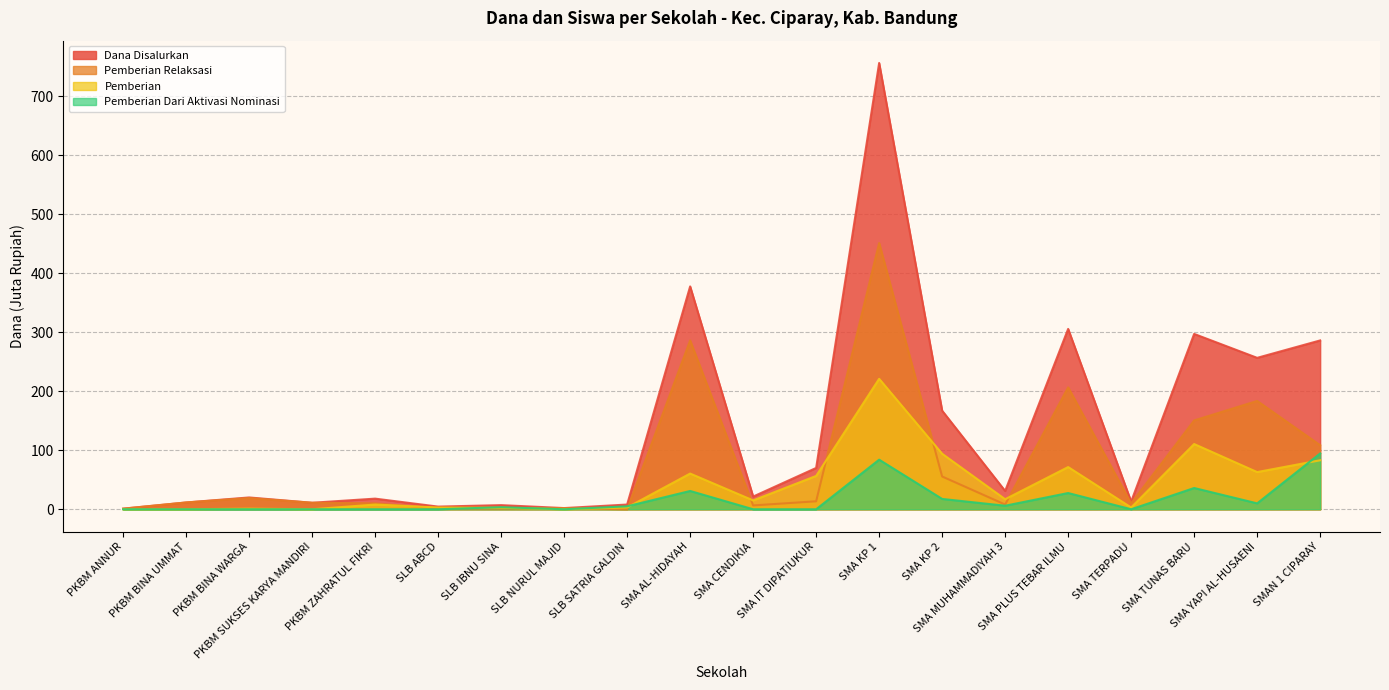

Is it true that Pemberian Relaksasi equals 8.7 at SMA CENDIKIA?

False